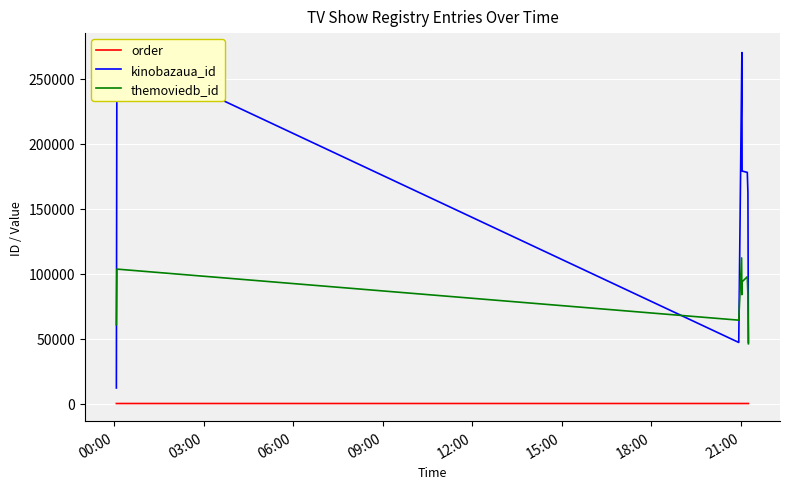

True or false: themoviedb_id and order cross at least once.

False